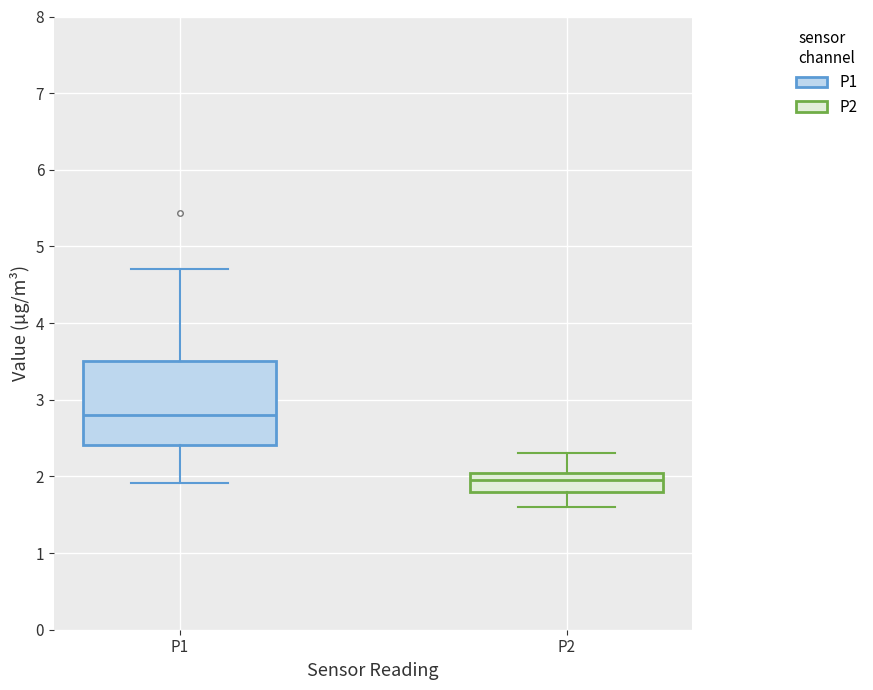

Which box is the tallest, from its lower edge to its upper edge?

P1